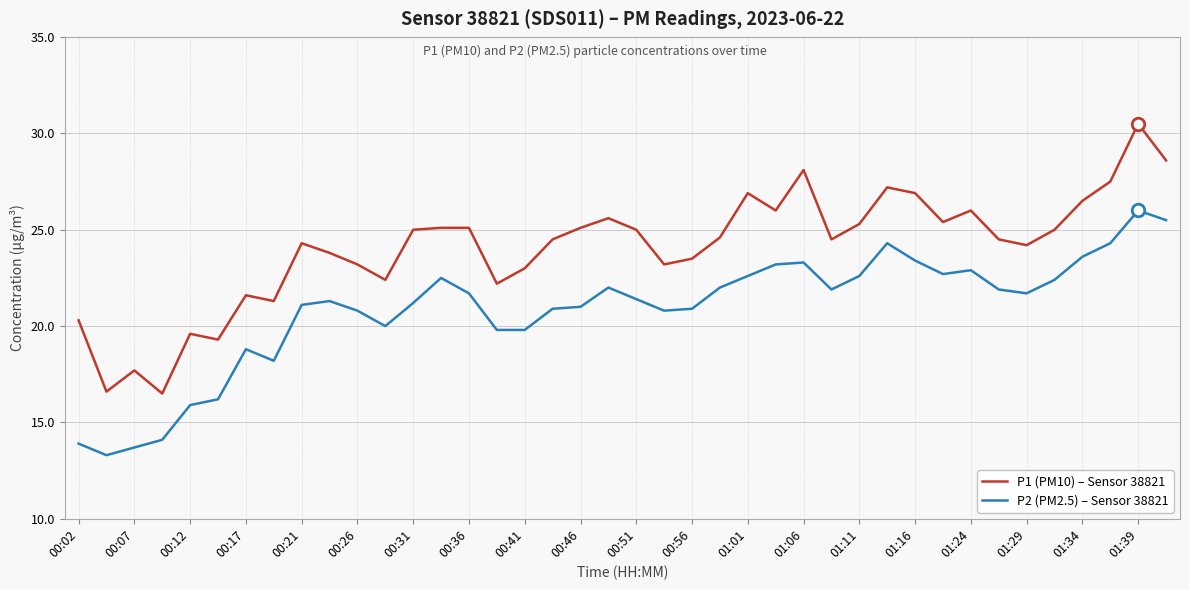

Which series has the widest spread of values?

P1 (PM10) – Sensor 38821